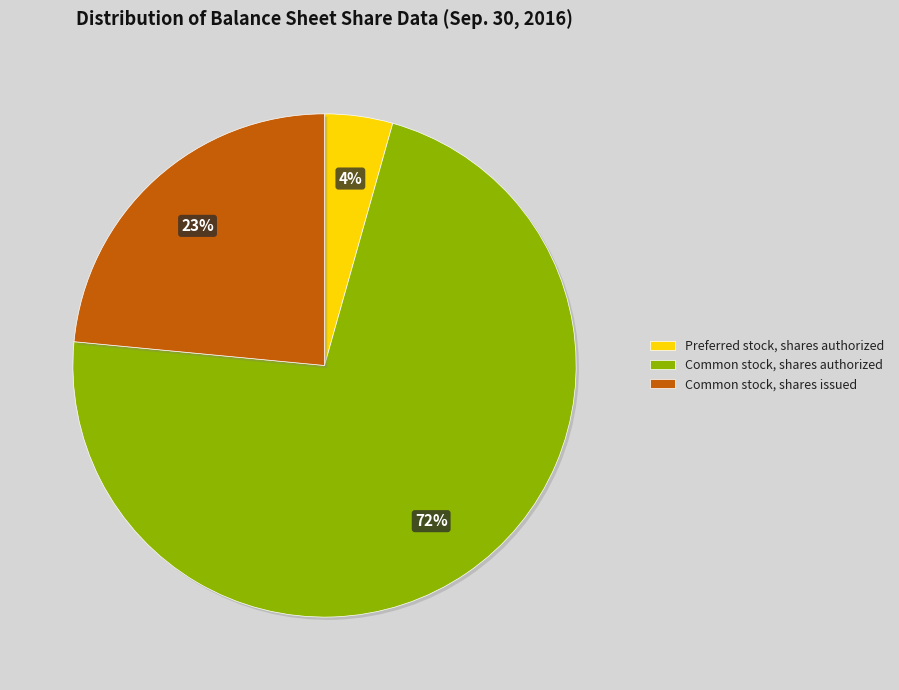

What is the smallest slice in the pie chart?

Preferred stock, shares authorized